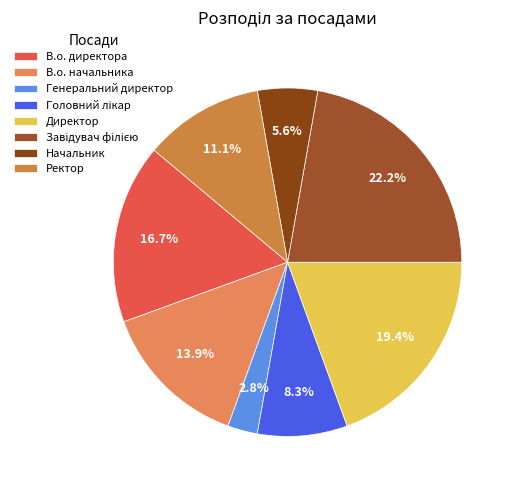

Combined, what portion of the pie is Генеральний директор and Завідувач філією?

25.0%